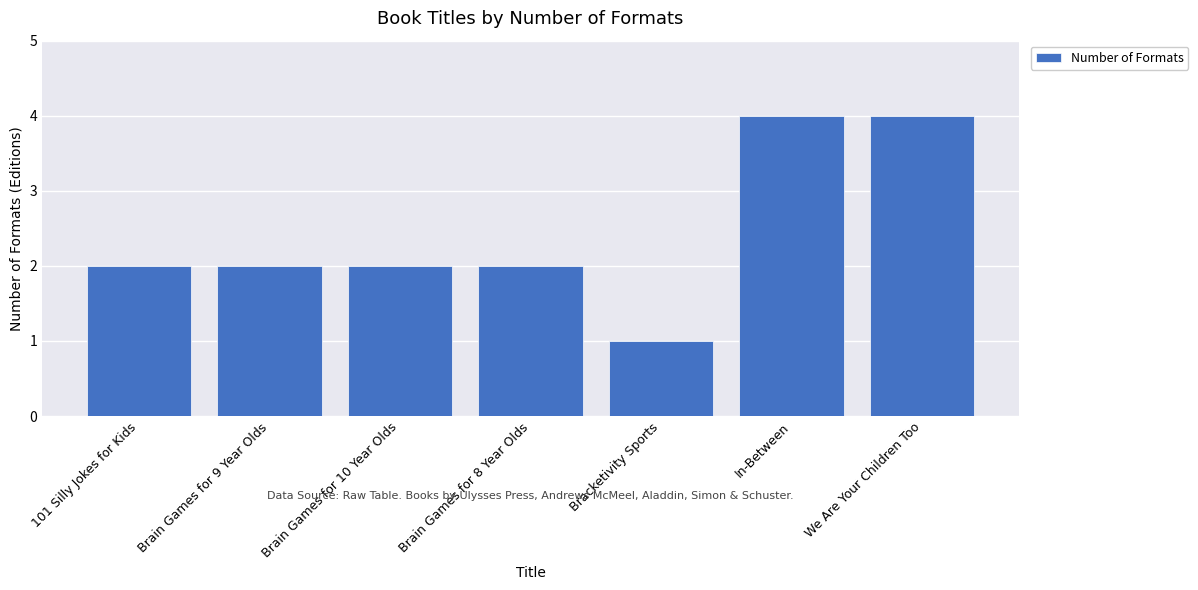

The value at We Are Your Children Too is 4. True or false?

True